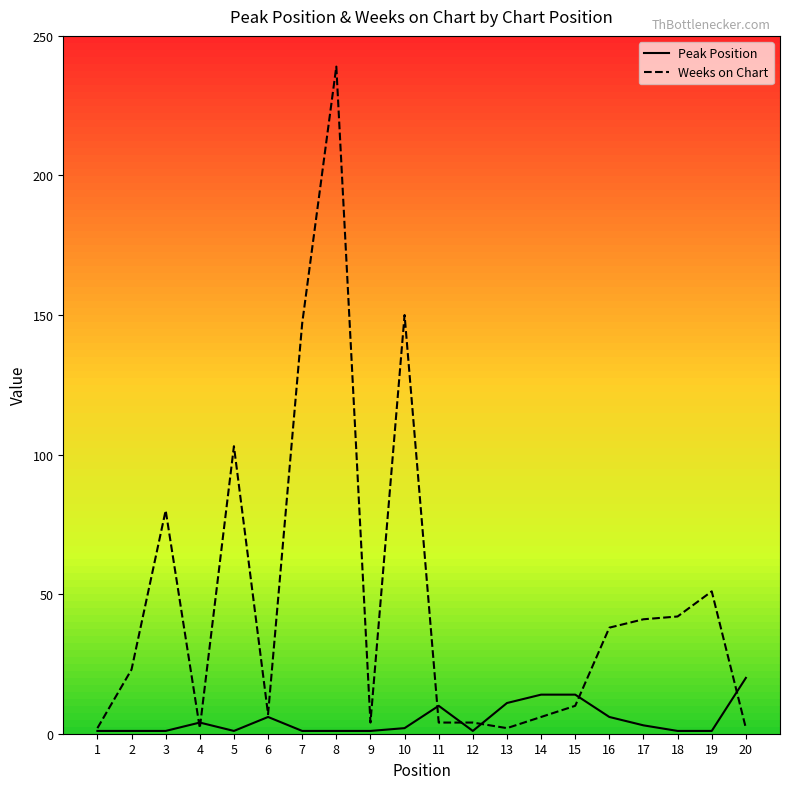

The value of Weeks on Chart at 5 is 103. True or false?

True